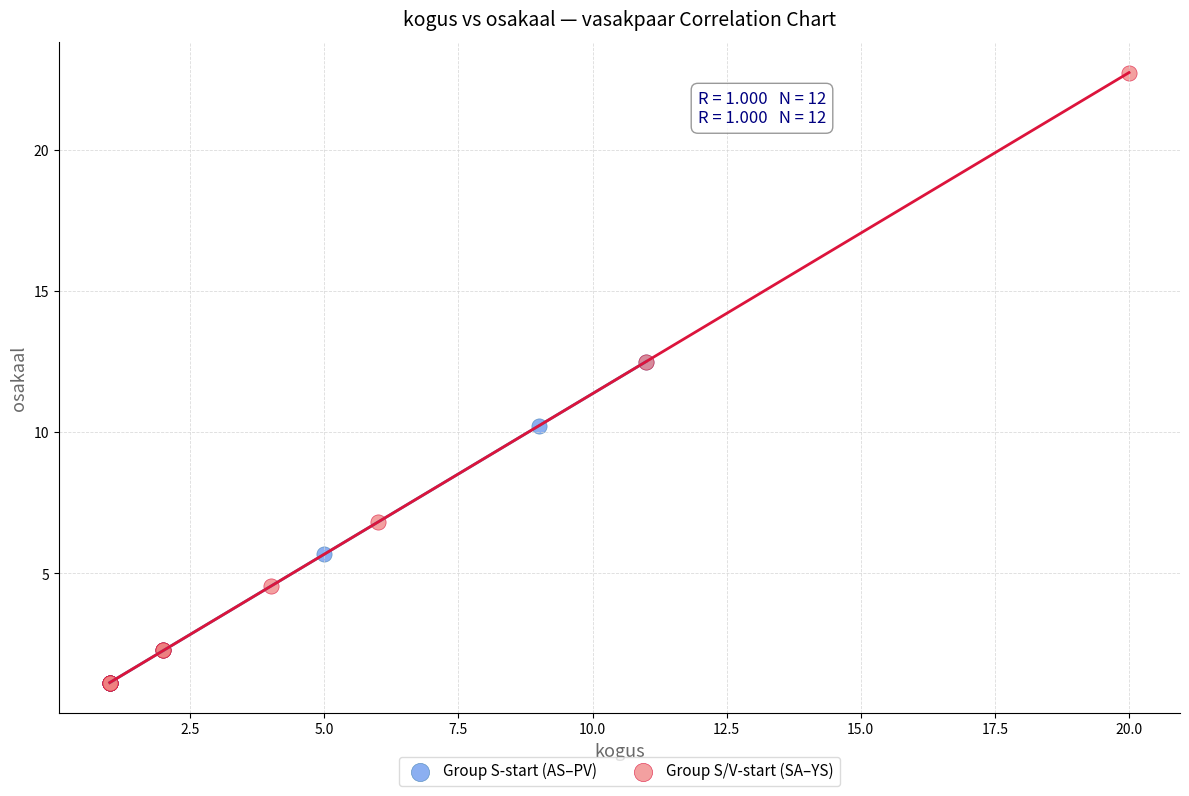

Which series reaches the maximum Y coordinate?

Group S/V-start (SA–YS)